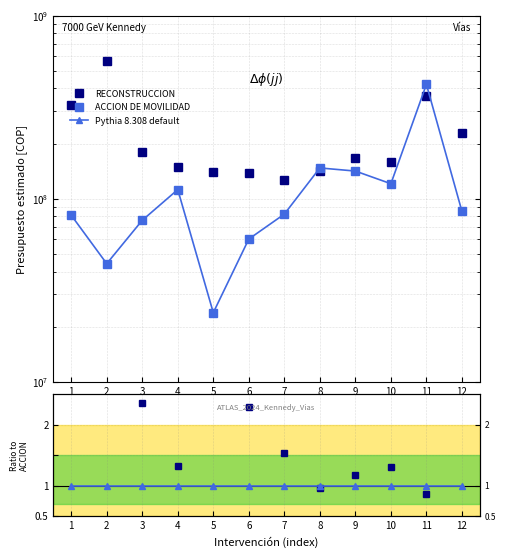

What is the value of the Pythia 8.308 default point at the 10th from the left?

1.0